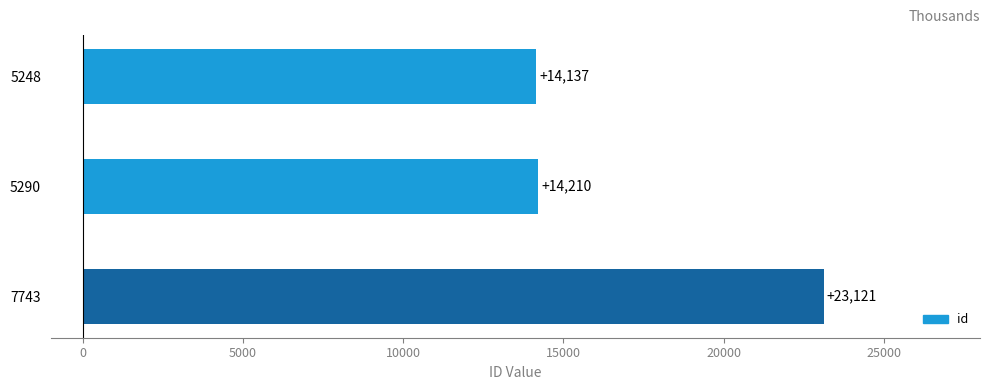

List the labels in order of value, smallest first.

5248, 5290, 7743